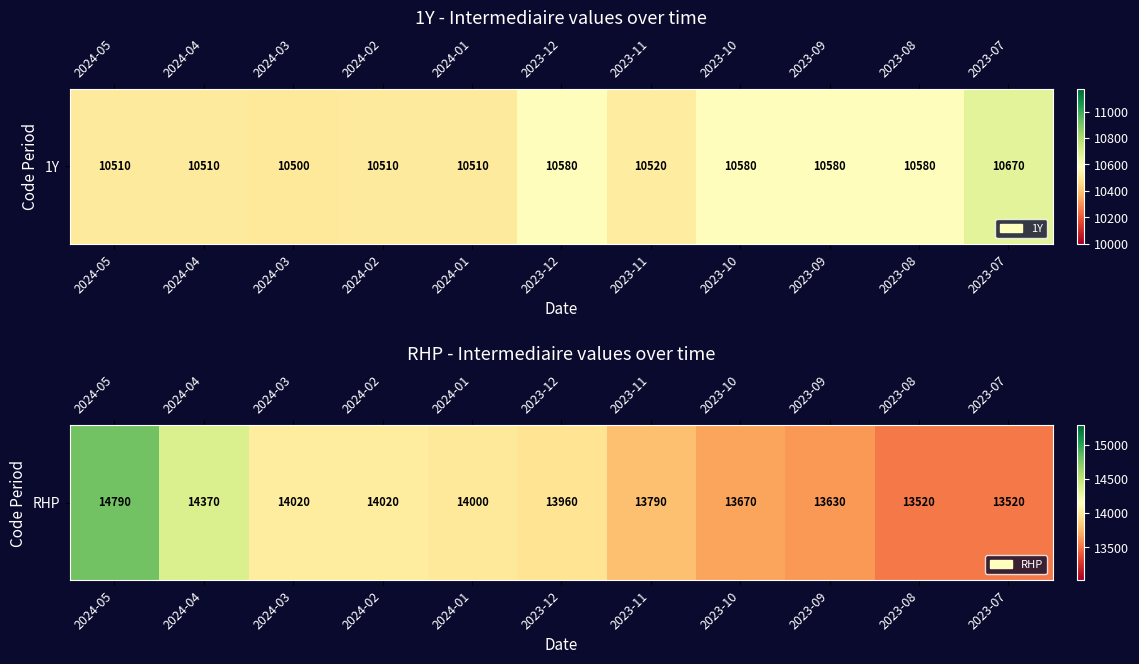

What value does the data have at 2023-10?

13670